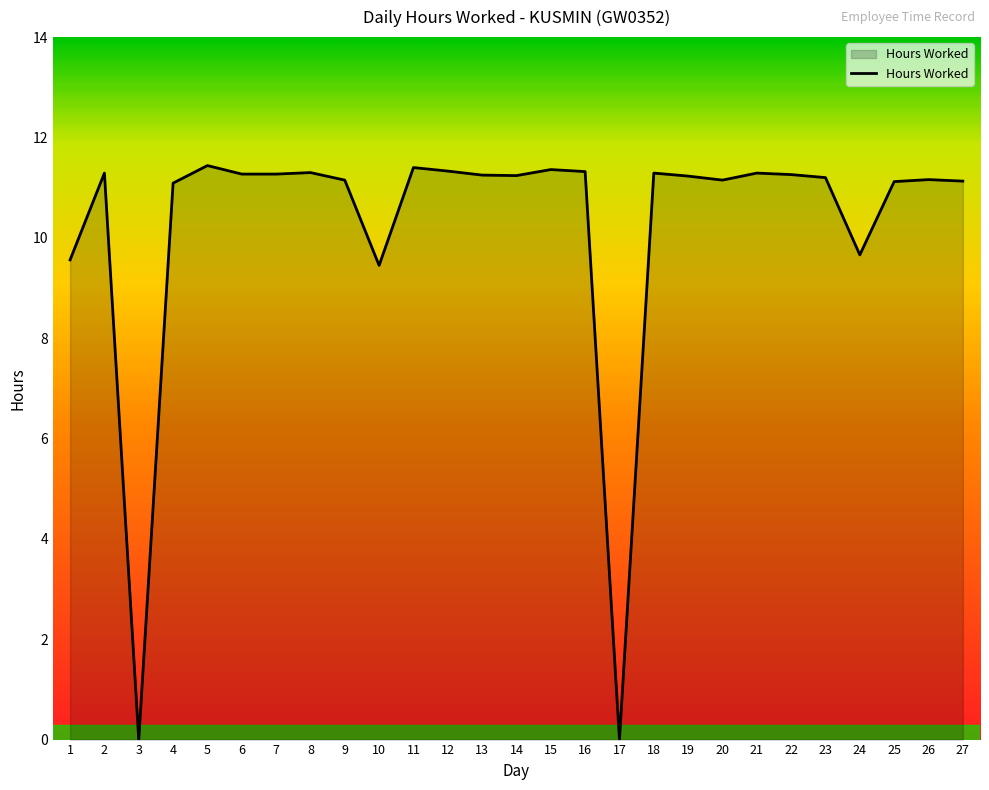

Is it true that the value at 7 is 14.7?

False